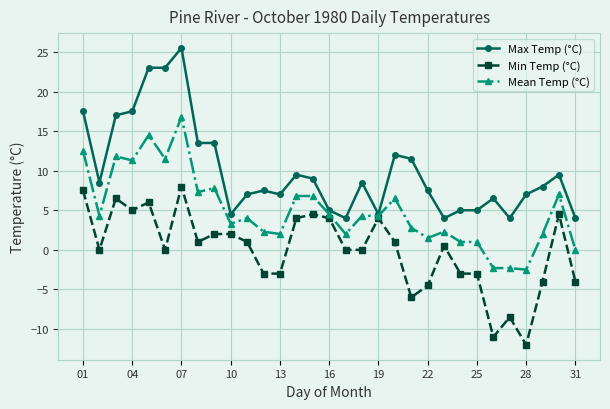

Which series has the largest total across all categories?

Max Temp (°C)